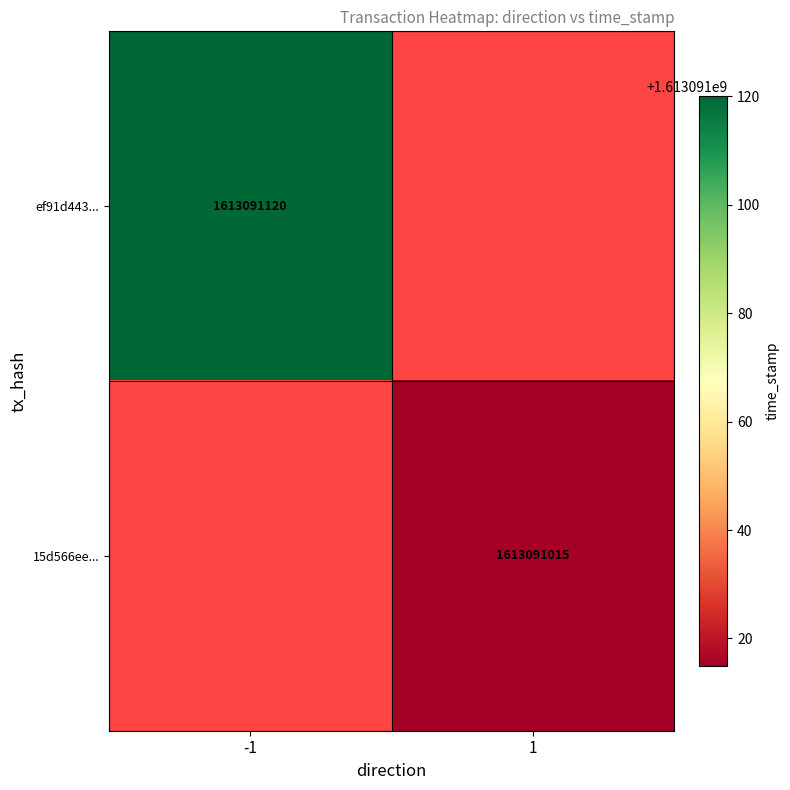

Is it true that 15d566eeb261f6428aad8d8f9e30af1ecf00df4 equals 1613091015 at 1?

True